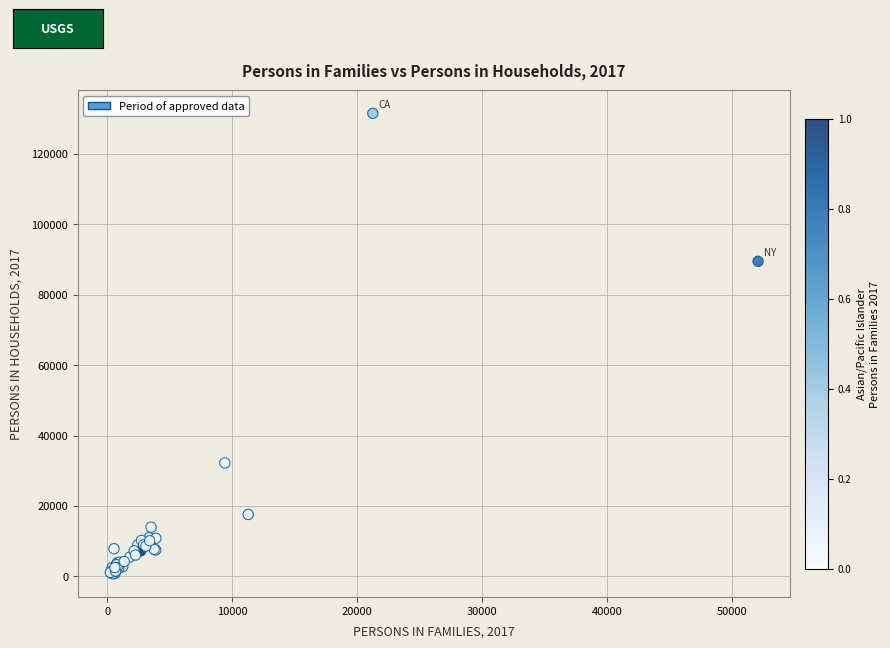

What Y value in the scatter plot is closest to 66102?

89503